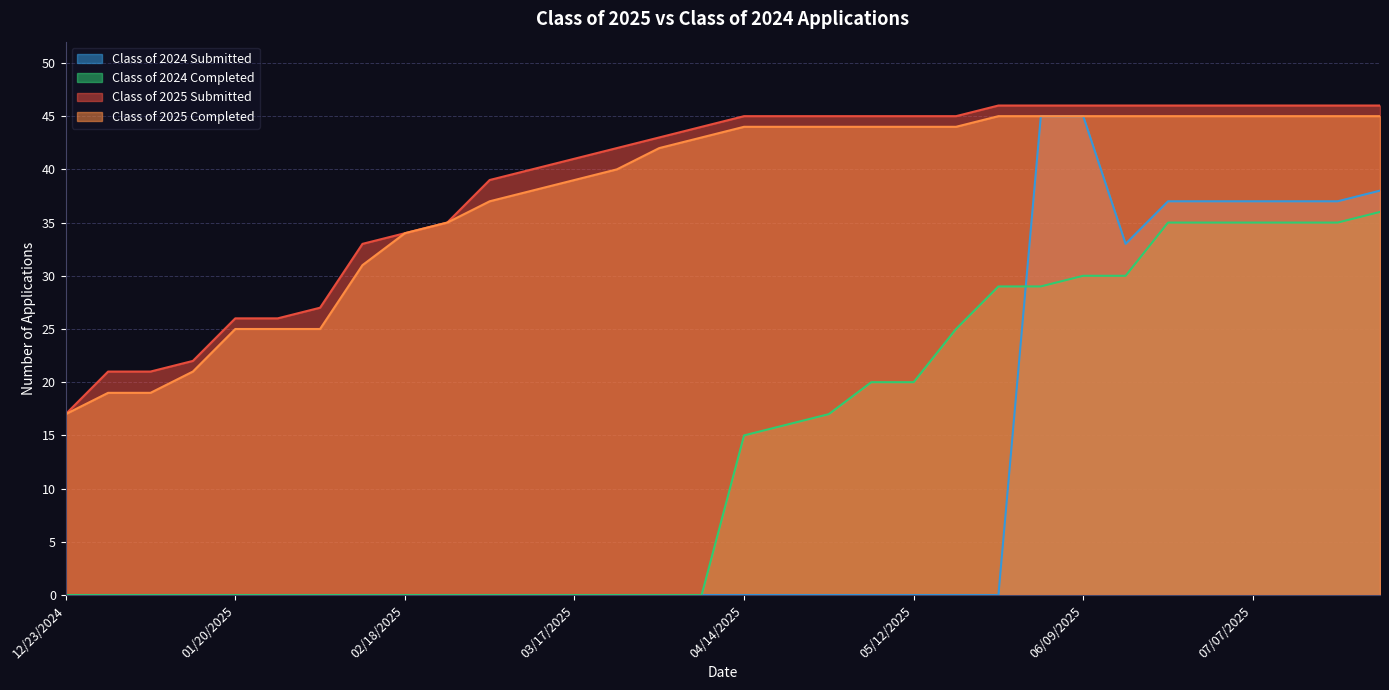

How many values in the Class of 2025 Submitted series are below 45?

16